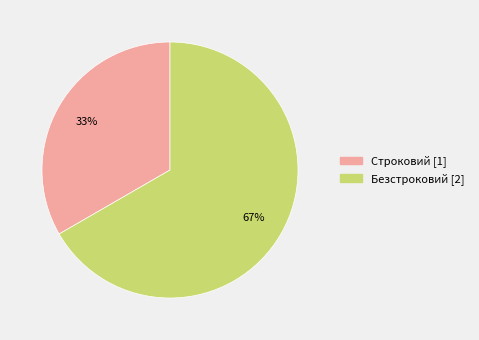

Rank the categories by value from highest to lowest.

Безстроковий, Строковий